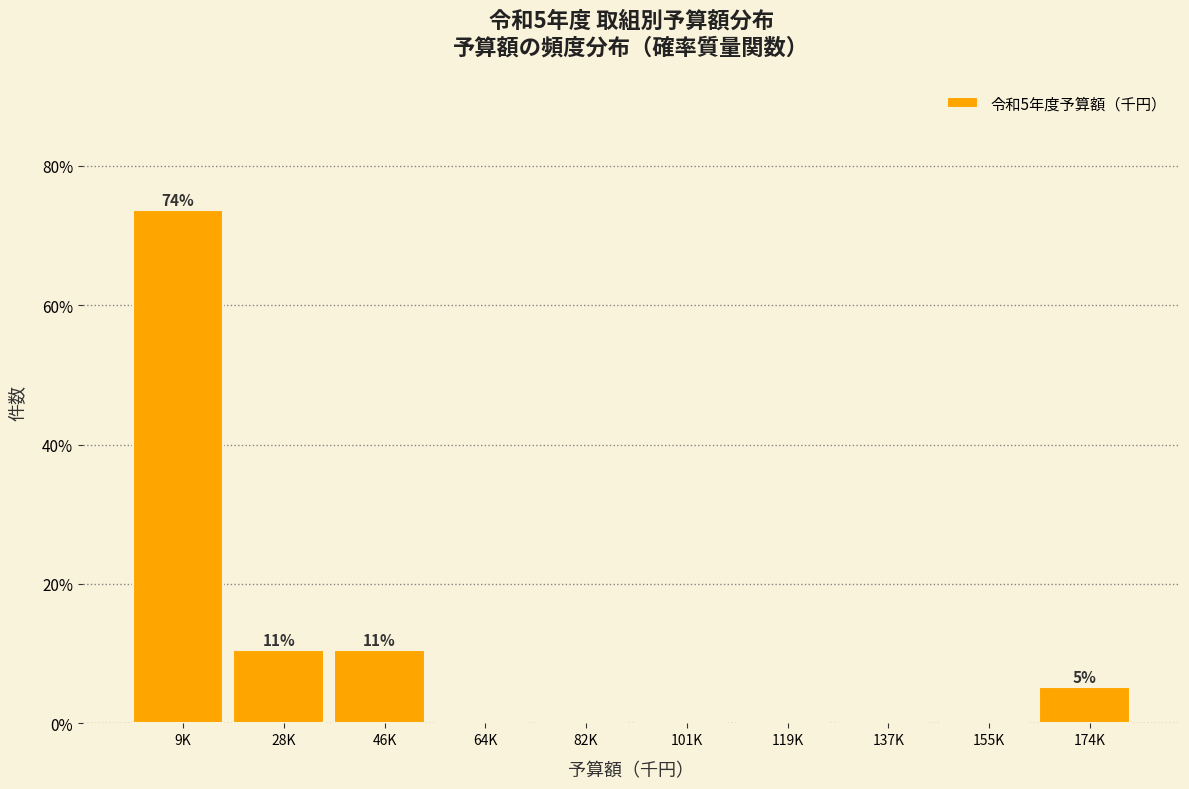

Reading left to right, what are all the values shown in this chart?

9K=73.7	28K=10.5	46K=10.5	64K=0.0	82K=0.0	101K=0.0	119K=0.0	137K=0.0	155K=0.0	174K=5.3